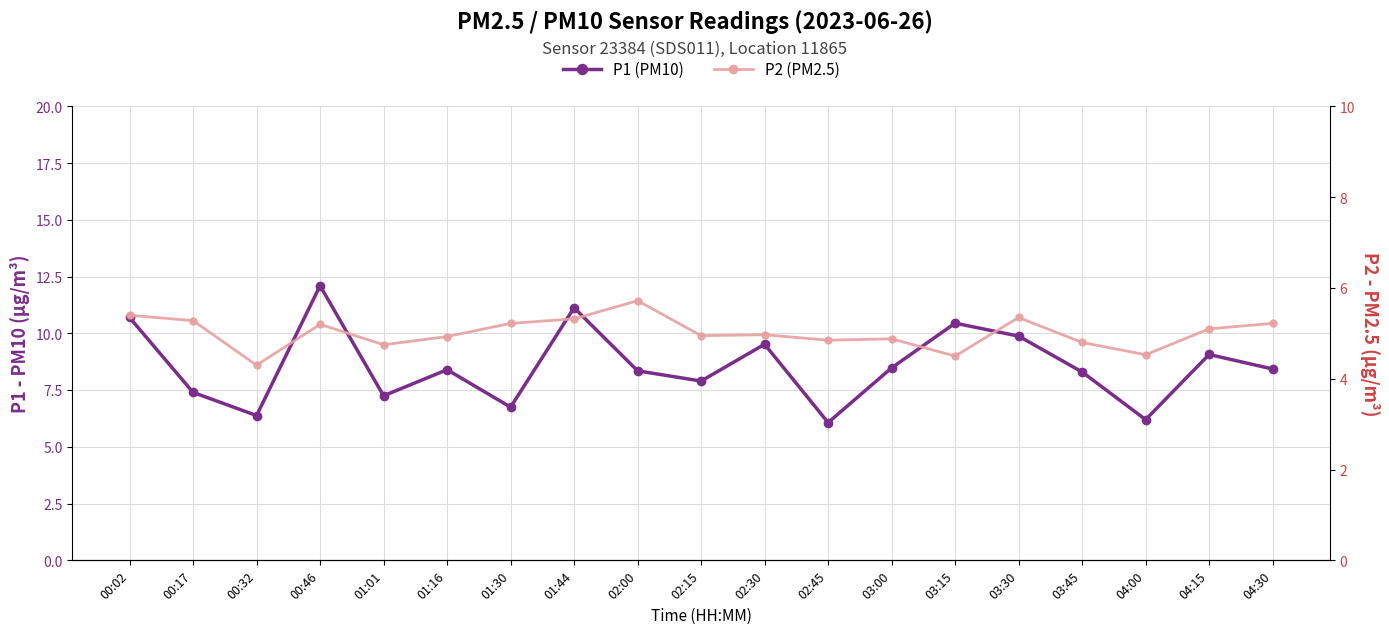

True or false: P1 (PM10) and P2 (PM2.5) cross at least once.

False